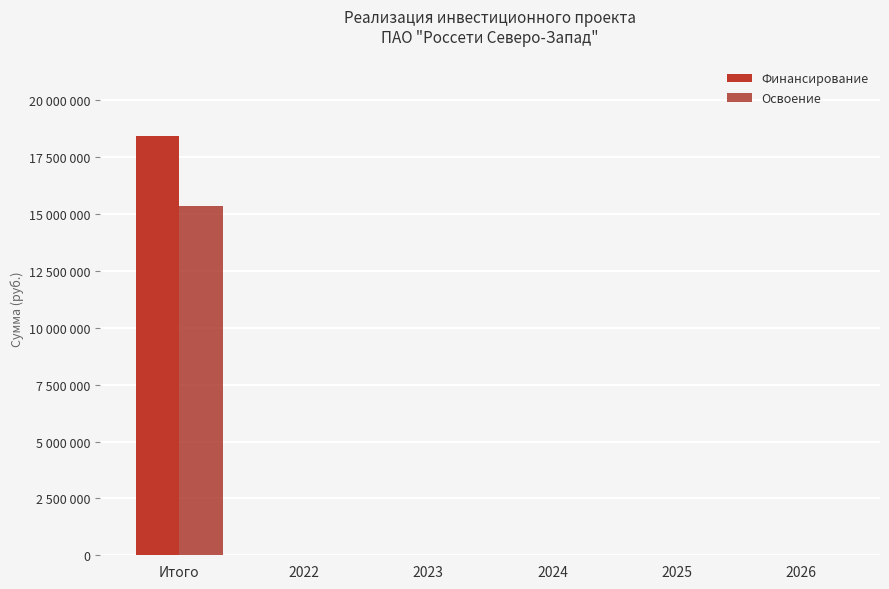

Reading right to left, extract all data points from this chart.

Финансирование: 2026=0	2025=0	2024=0	2023=0	2022=0	Итого=18411000
Освоение: 2026=0	2025=0	2024=0	2023=0	2022=0	Итого=15342500